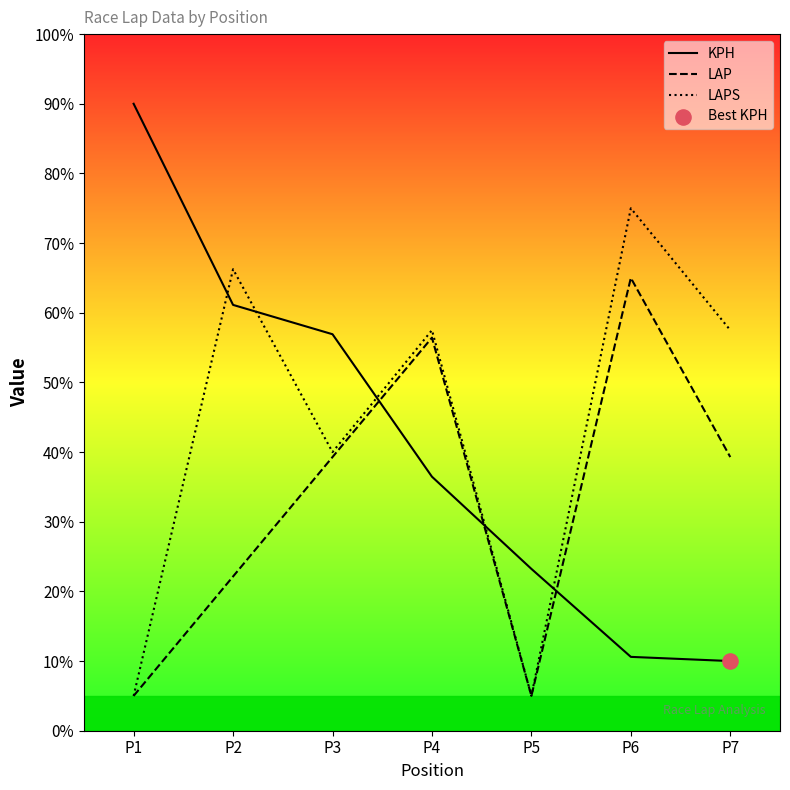

Which series has the largest Y range (max minus min)?

KPH